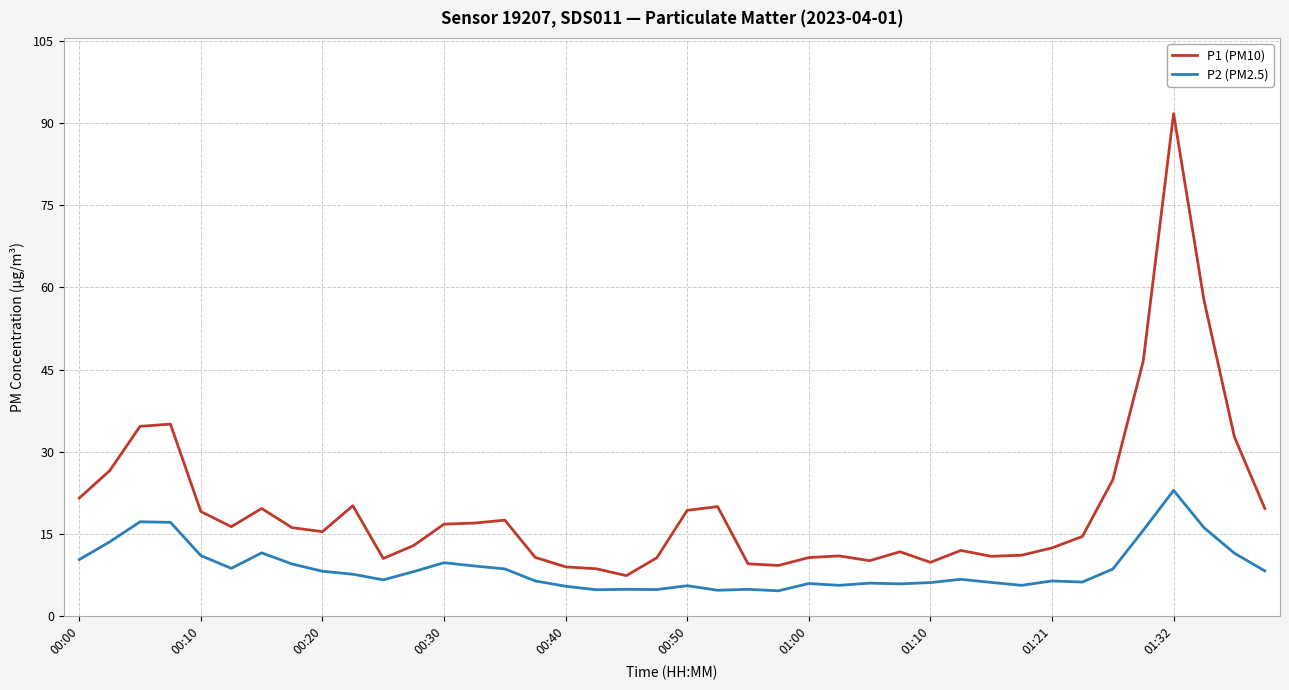

At how many categories does at least one series exceed 80?

1